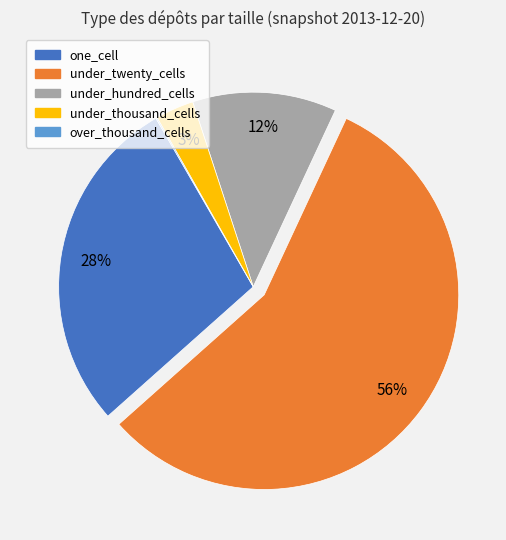

To the nearest percent, what percentage of the pie is under_hundred_cells?

12%